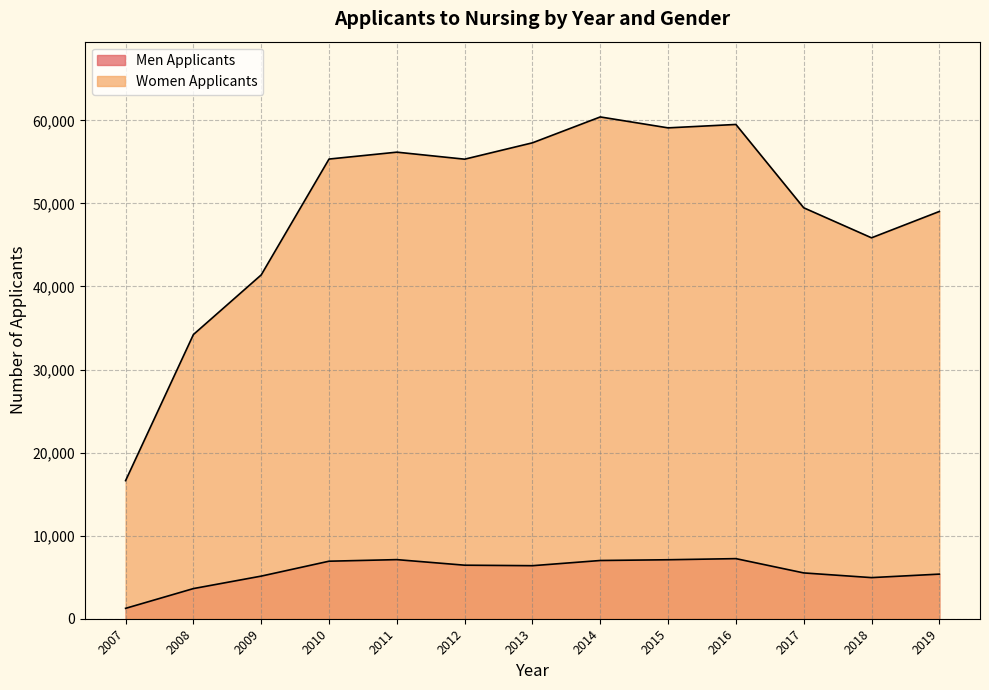

Between 2011 and 2012, which series saw the biggest shift?

Women Applicants